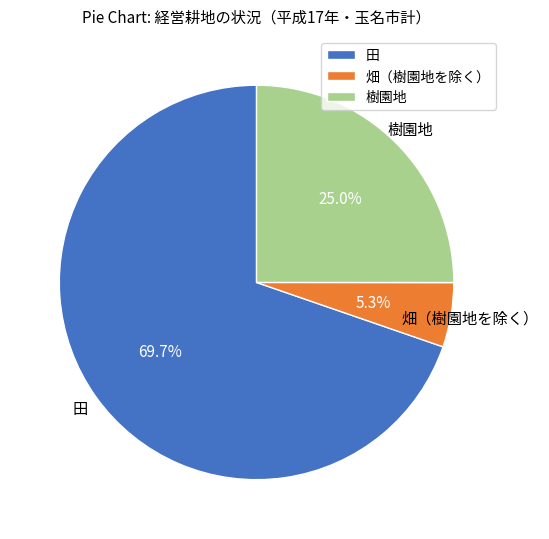

Rank the categories by value from lowest to highest.

畑（樹園地を除く）, 樹園地, 田